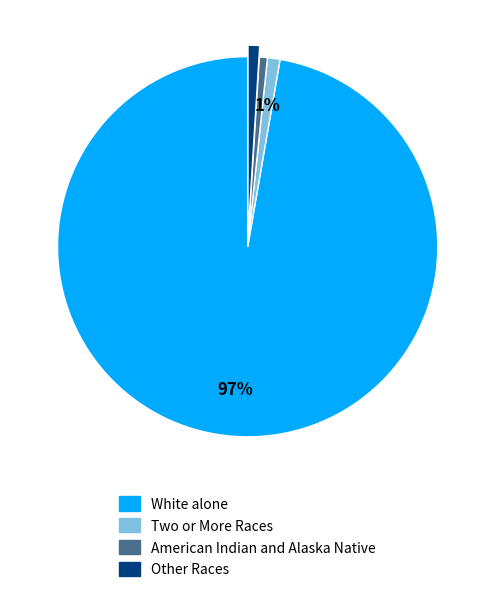

To the nearest percent, what is the average slice percentage?

25%